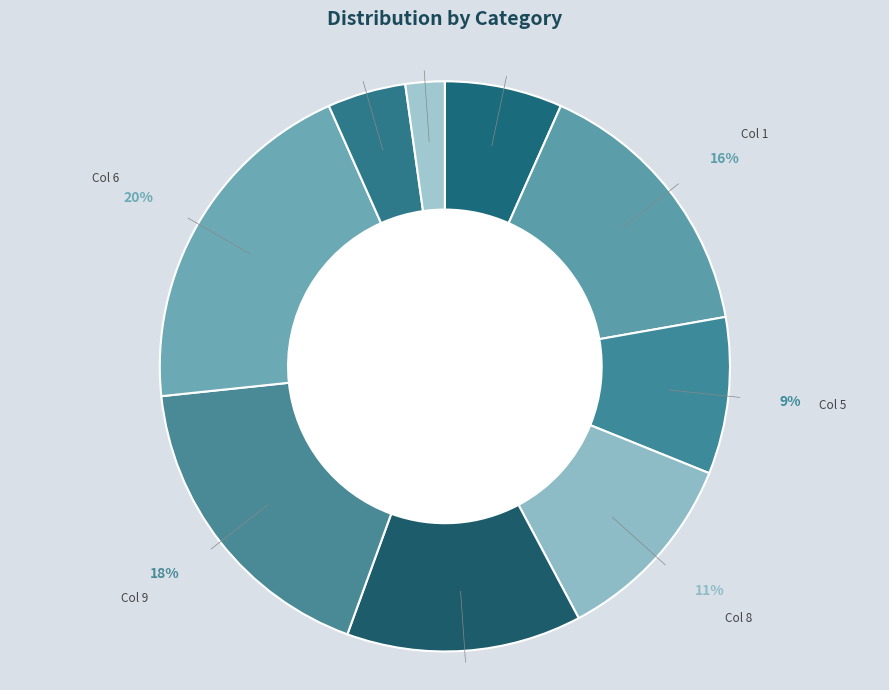

To the nearest percent, what percentage of the pie is Col 3?

13%